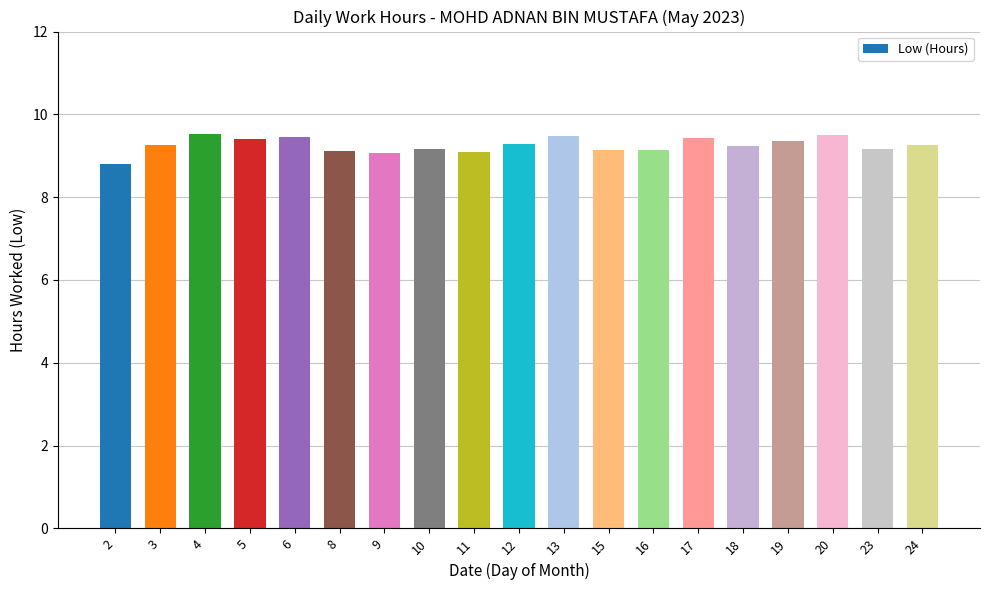

What is the value of the 14th bar from the left?

9.4